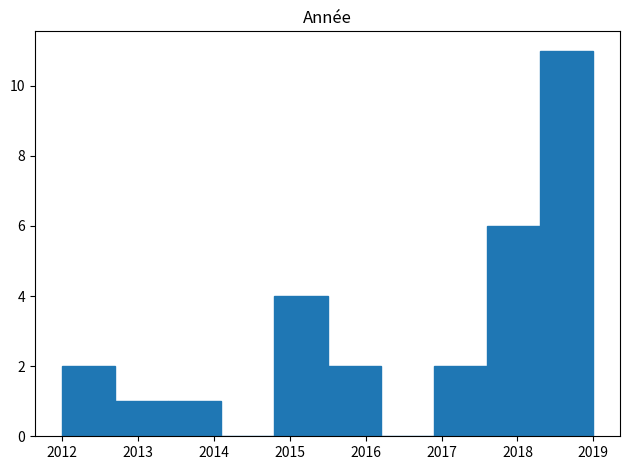

What is the height of the bar covering 2017.6 to 2018.3 on the x-axis? The values are not printed on the chart, so give them approximately, as read against the axis.

6